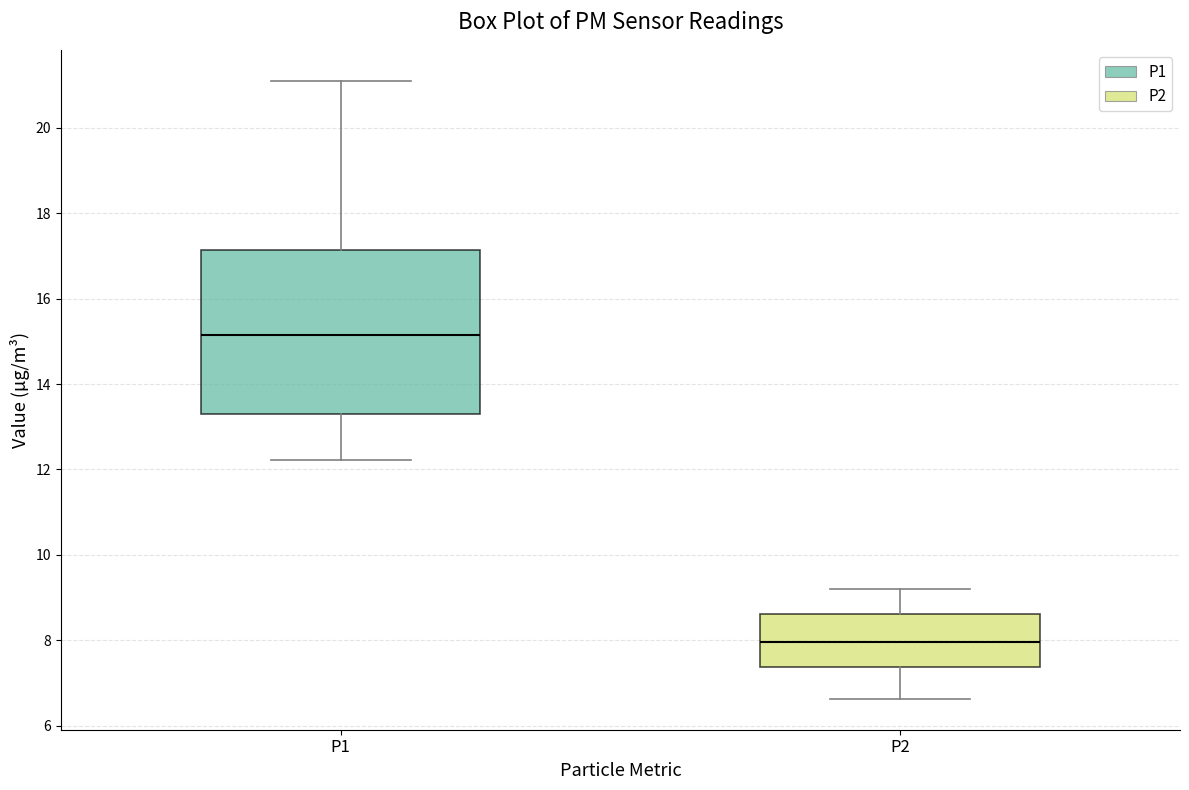

Reading left to right, read every box against the y-axis: the position of its median line, the range the box covers, and the ends of its whiskers. The values are not printed on the chart, so give them approximately, as read against the axis.

P1: median 15.2, box 13.2 to 17.2, whiskers 12.2 to 21.2
P2: median 8.0, box 7.4 to 8.6, whiskers 6.6 to 9.2